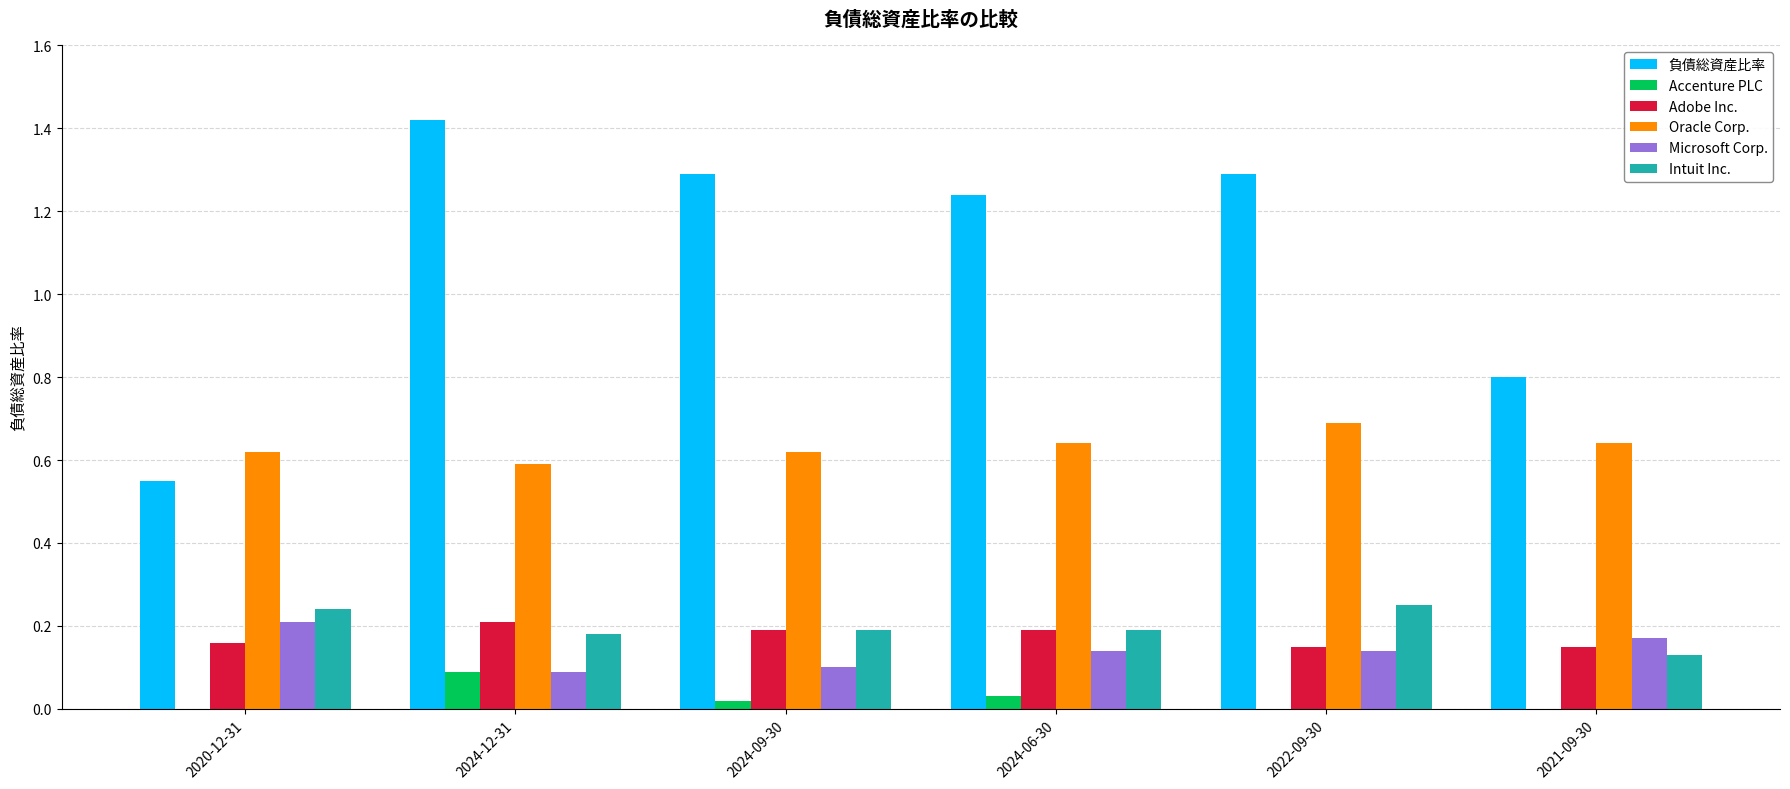

What is the sum of all Microsoft Corp. values?

0.9